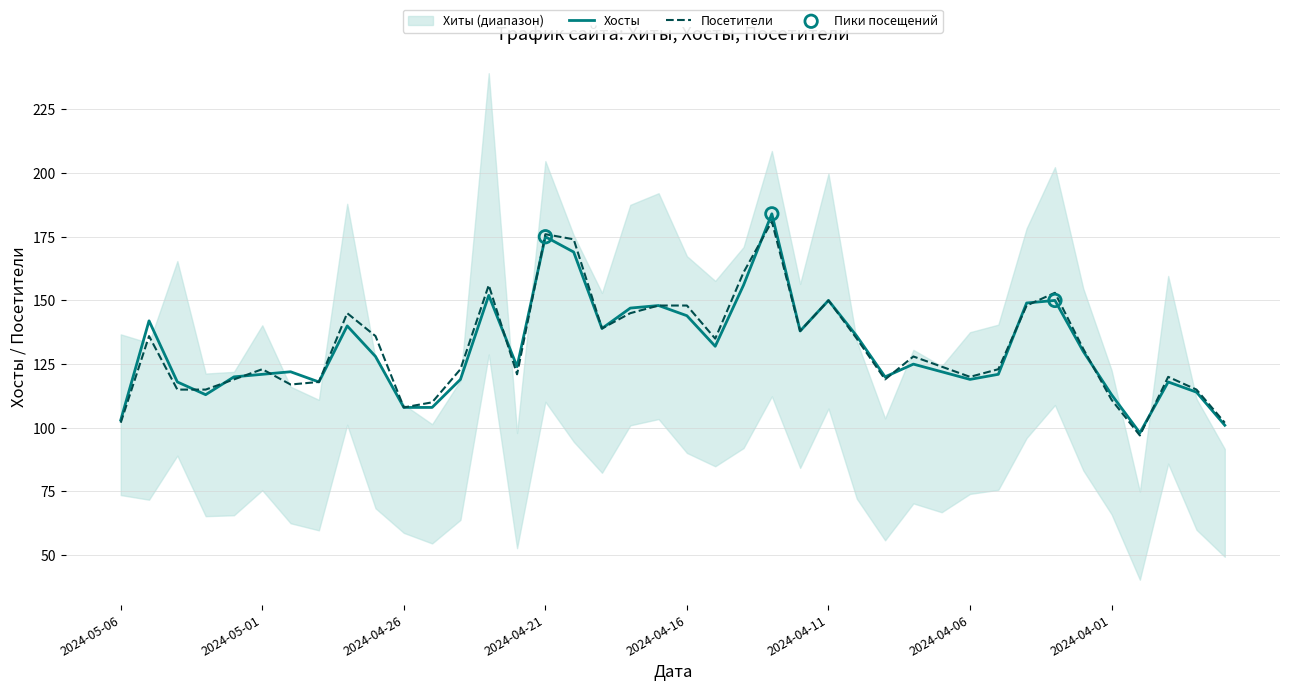

At which category is the sum across all series the highest?

2024-04-13